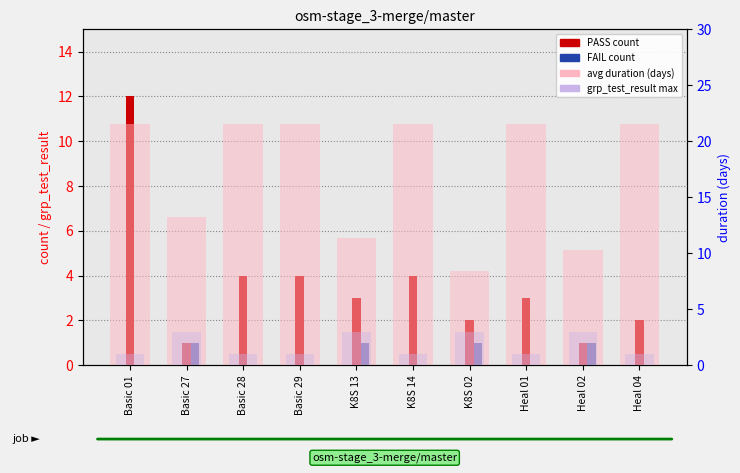

Which category has the lowest value in the PASS count series?

Basic 27